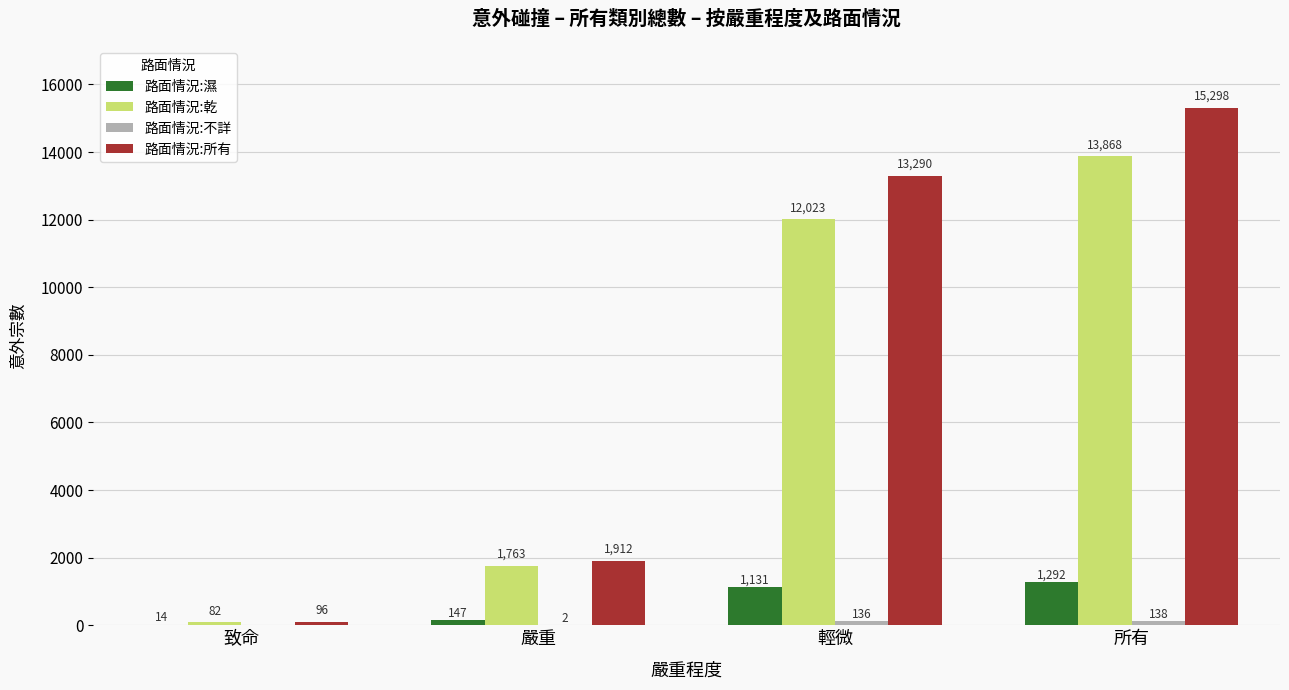

How many distinct data groups are displayed?

4